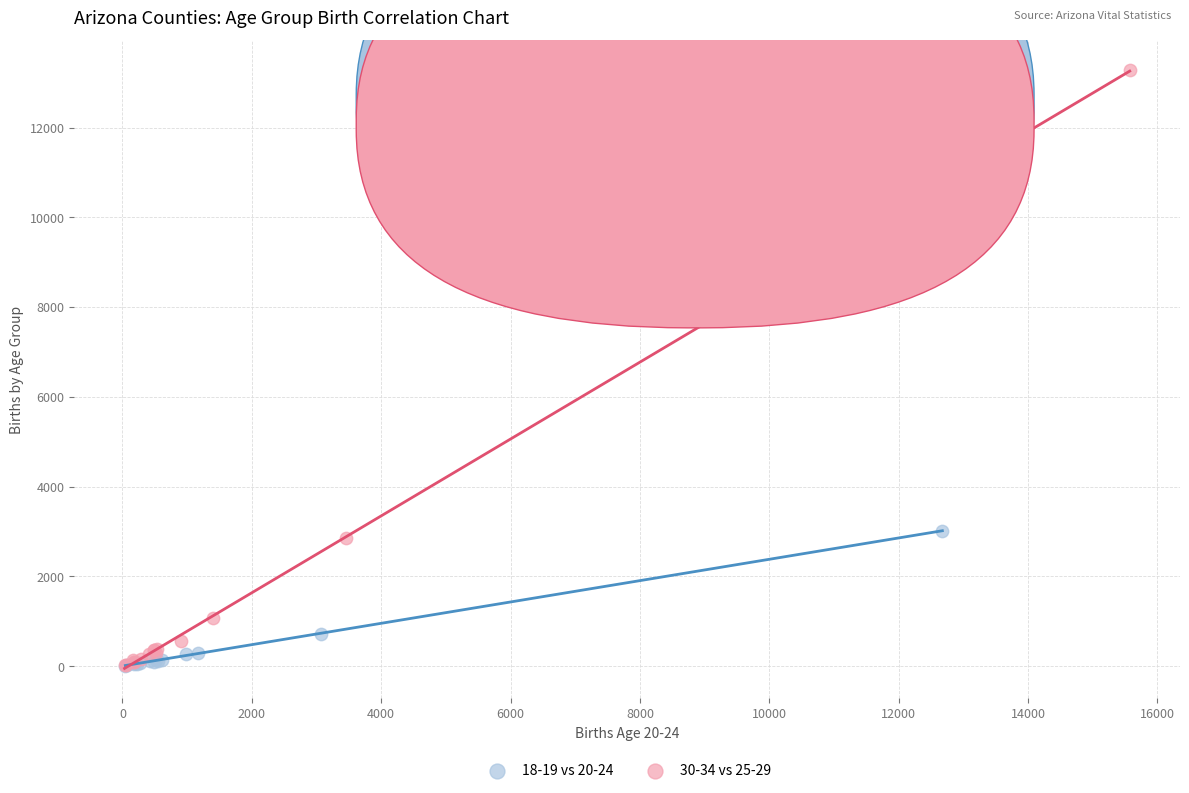

Which series contains the highest Y value?

30-34 vs 25-29